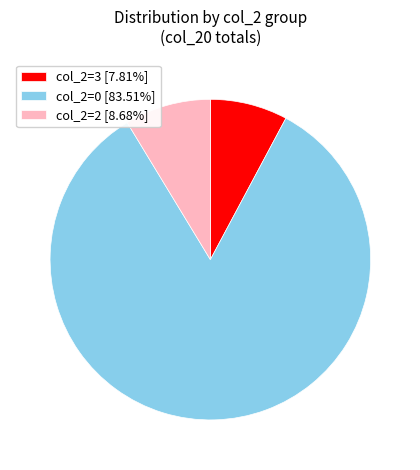

Combined, do col_2=0 [83.51%] and col_2=2 [8.68%] account for over 50%?

Yes